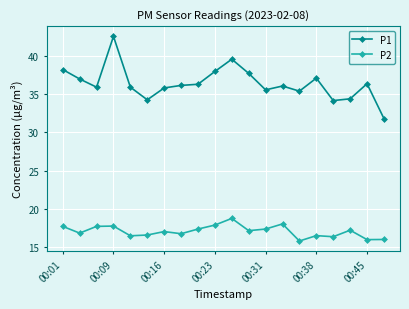

Which series has the largest total across all categories?

P1